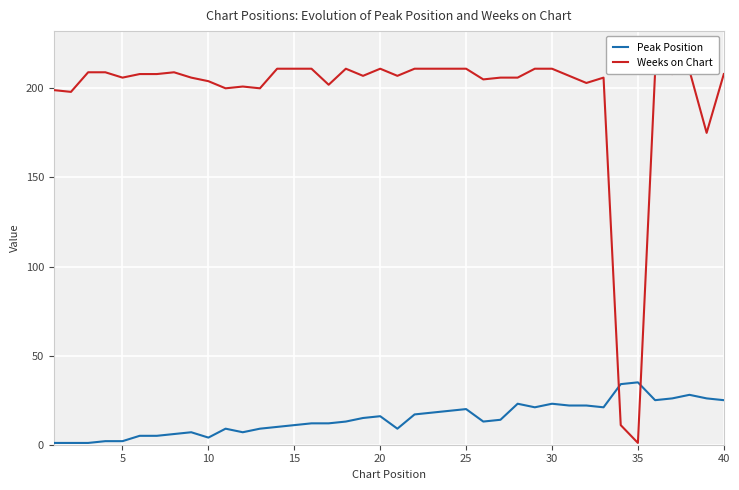

Which series has the largest range (max minus min)?

Weeks on Chart